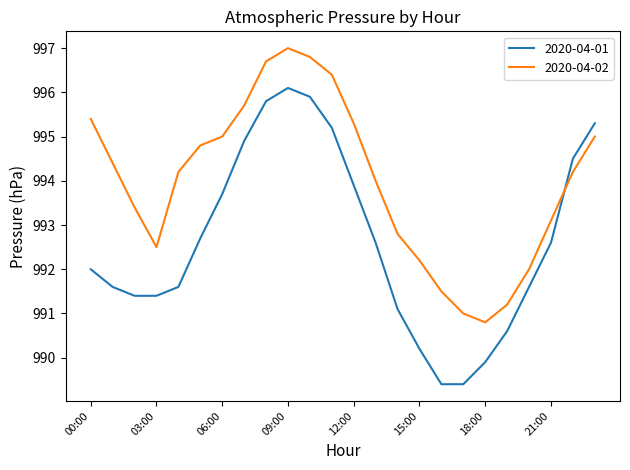

List the series in order of their overall mean, highest first.

2020-04-02, 2020-04-01